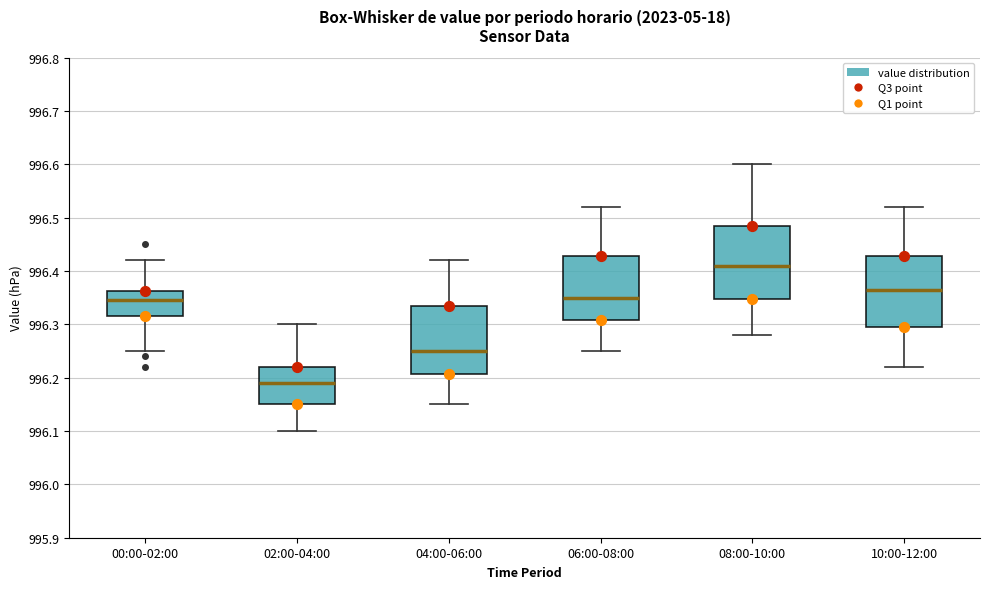

Reading left to right, transcribe this box plot: for each box, give where its median line is, the range the box spans, and where its two whiskers end, as read against the y-axis. The values are not printed on the chart, so give them approximately, as read against the axis.

00:00-02:00: median 996.35, box 996.32 to 996.36, whiskers 996.25 to 996.42
02:00-04:00: median 996.19, box 996.15 to 996.22, whiskers 996.10 to 996.30
04:00-06:00: median 996.25, box 996.21 to 996.34, whiskers 996.15 to 996.42
06:00-08:00: median 996.35, box 996.31 to 996.43, whiskers 996.25 to 996.52
08:00-10:00: median 996.41, box 996.35 to 996.49, whiskers 996.28 to 996.60
10:00-12:00: median 996.37, box 996.30 to 996.43, whiskers 996.22 to 996.52